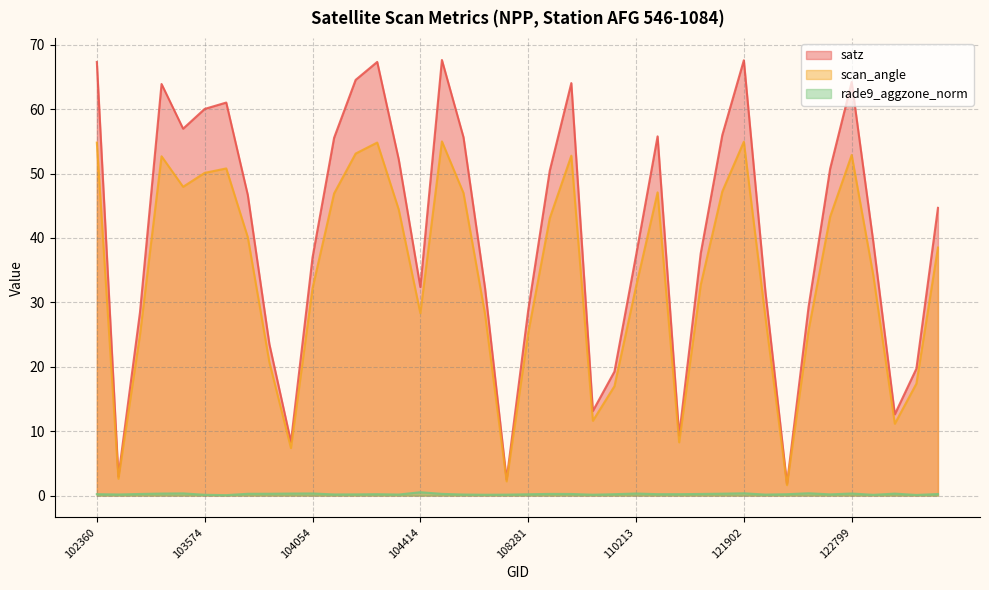

The value of satz at 108985 is 13.1. True or false?

True